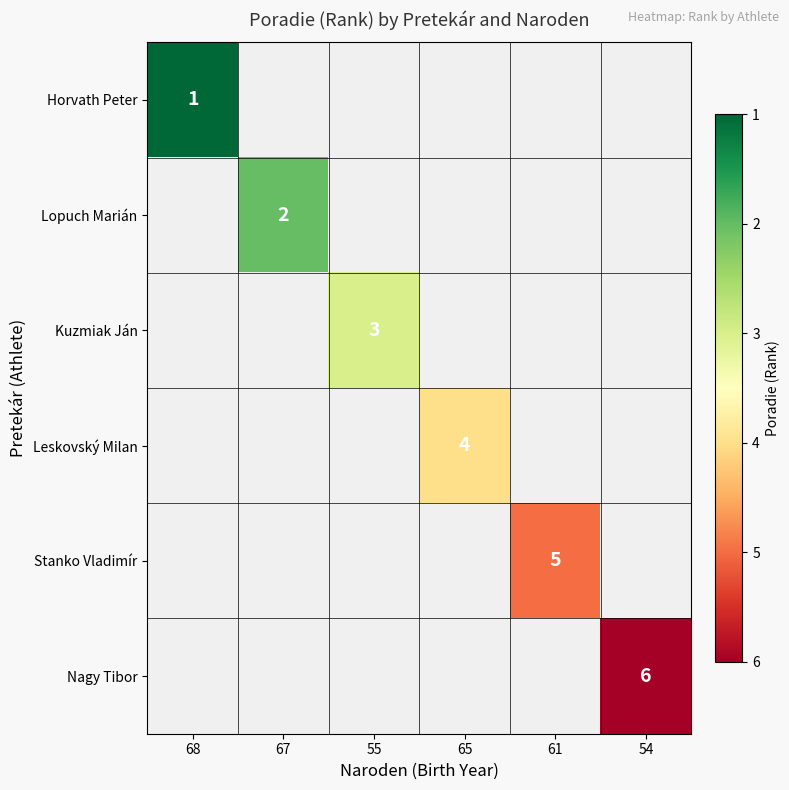

Is it true that Lopuch Marián equals 2 at 67?

True